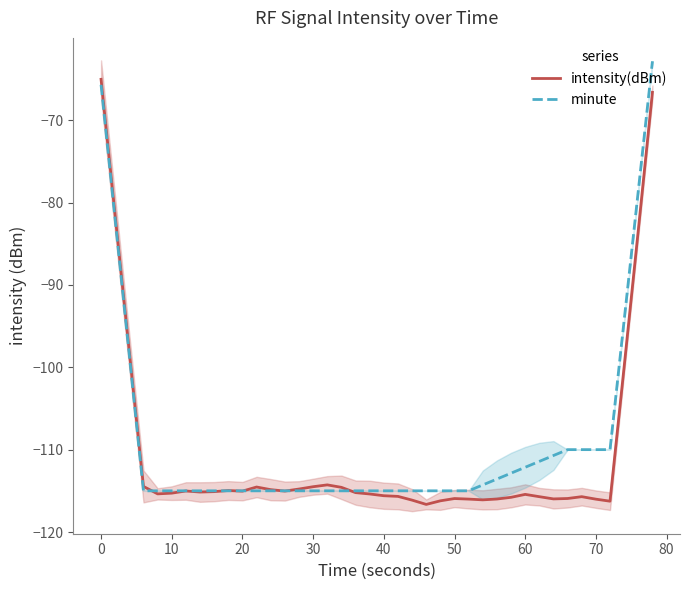

What is the lowest value of the minute series?

-115.0